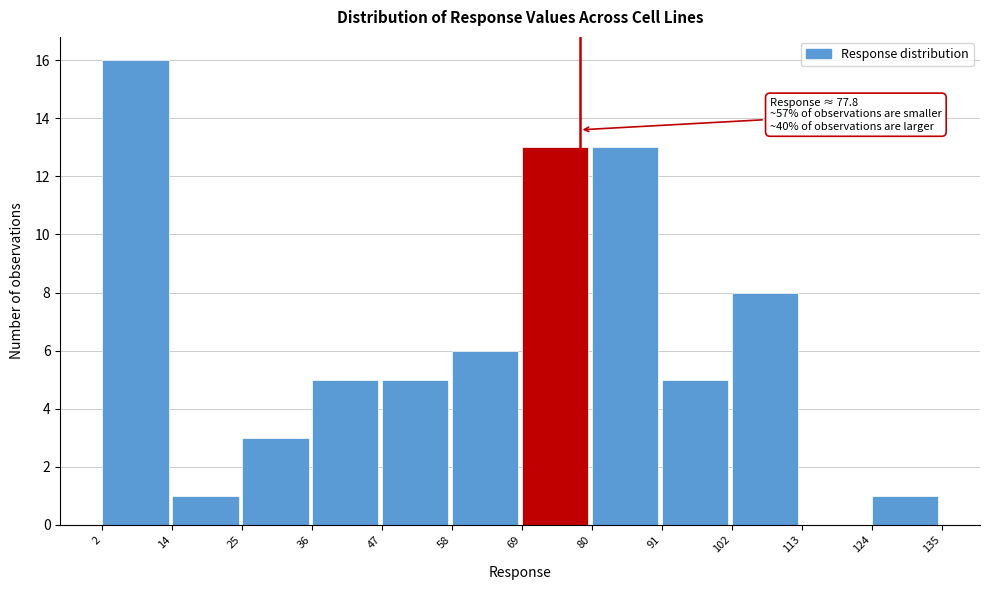

Over which range of the x-axis is the bar tallest?

2 to 14